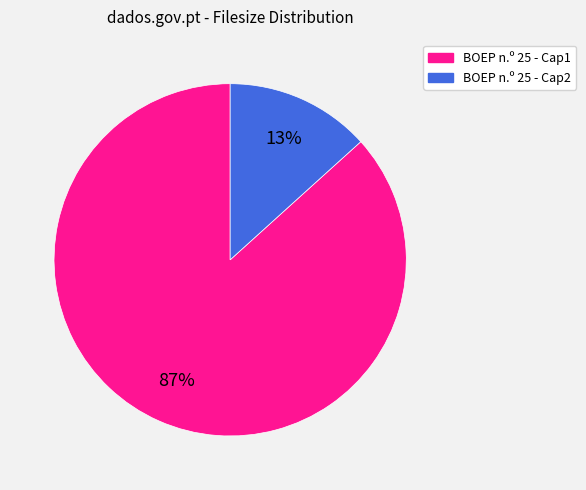

Which slice represents more than half of the pie?

BOEP n.º 25 - Cap1